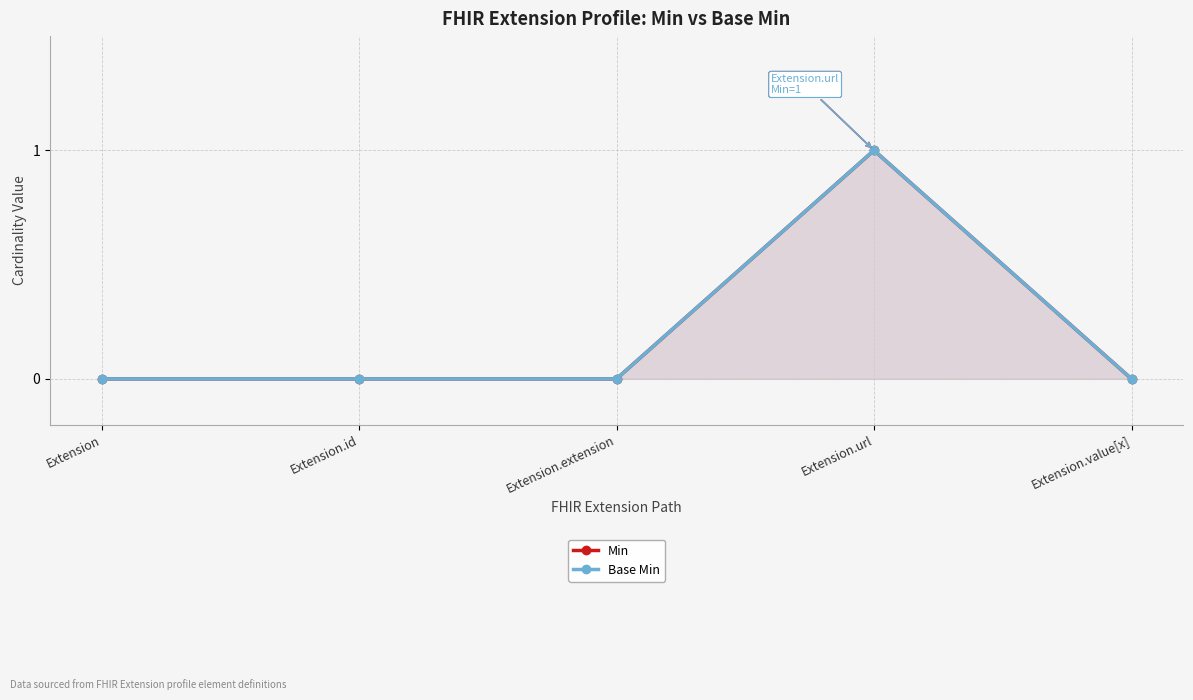

Read the Min value at Extension.url.

1